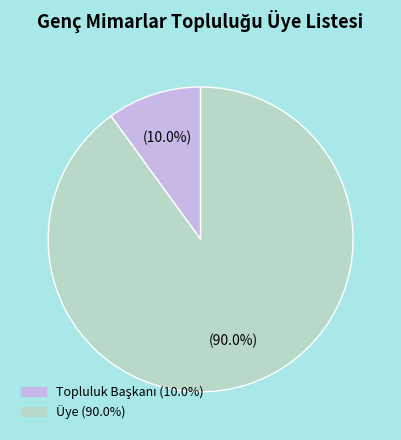

What portion of the pie excludes Üye?

10.0%